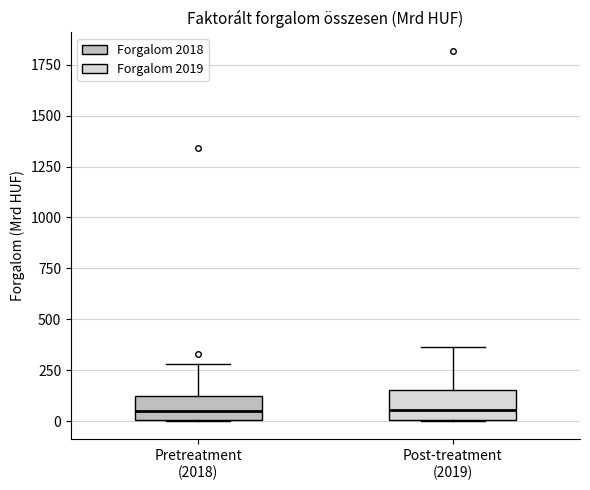

Reading left to right, transcribe this box plot: for each box, give where its median line is, the range the box spans, and where its two whiskers end, as read against the y-axis. The values are not printed on the chart, so give them approximately, as read against the axis.

Pretreatment (2018): median 50, box 0 to 100, whiskers 0 to 300
Post-treatment (2019): median 50, box 0 to 150, whiskers 0 to 350